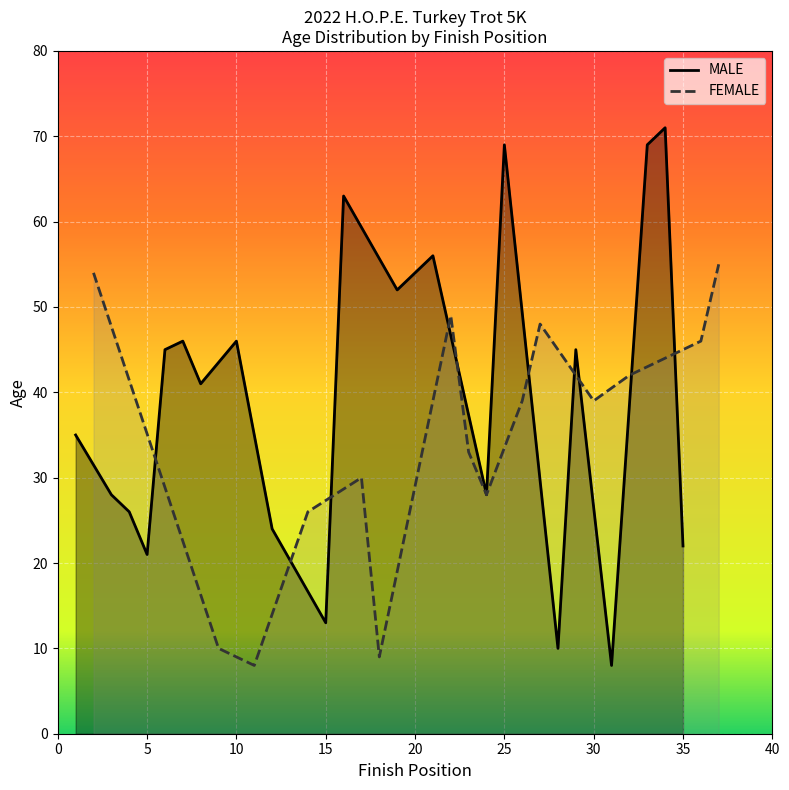

What is the lowest value of the FEMALE series?

8